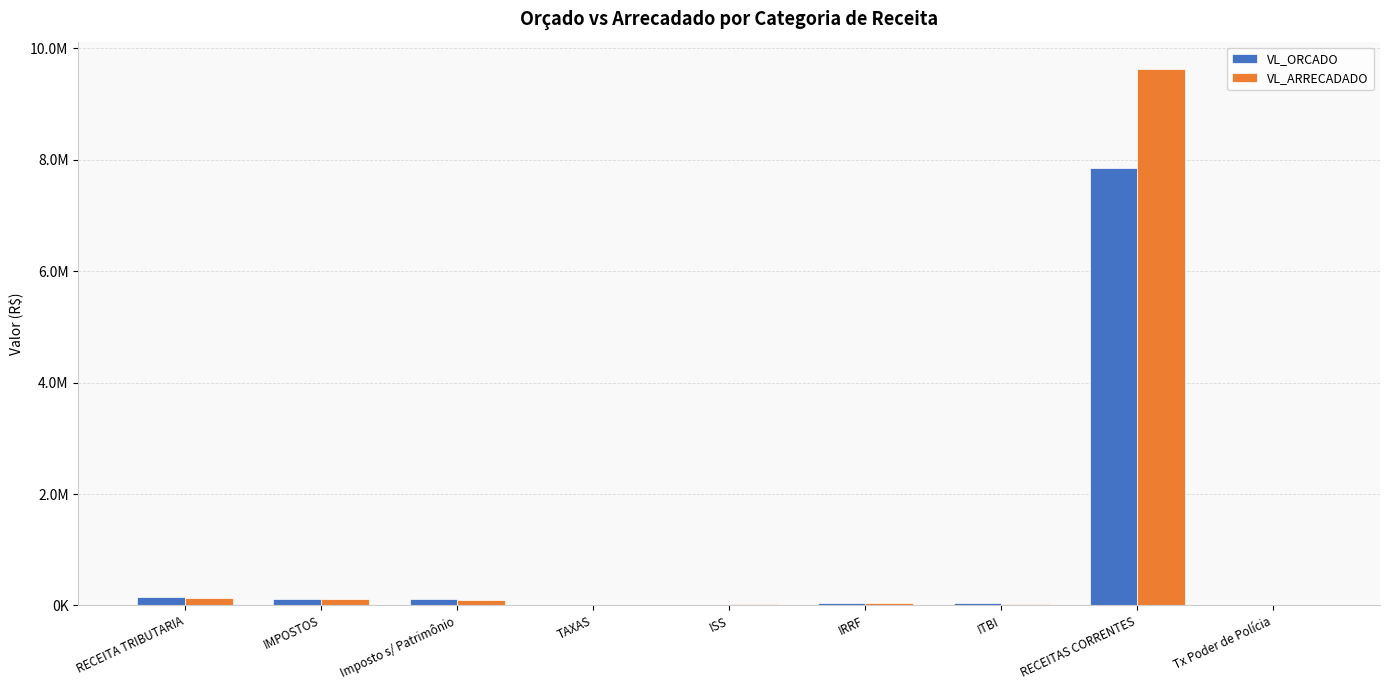

What are all the series names shown in the legend?

VL_ORCADO, VL_ARRECADADO